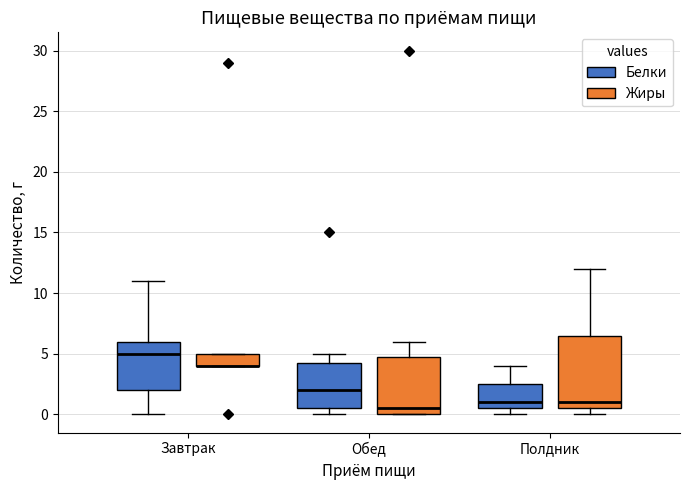

Reading left to right, transcribe this box plot: for each box, give where its median line is, the range the box spans, and where its two whiskers end, as read against the y-axis. The values are not printed on the chart, so give them approximately, as read against the axis.

Завтрак (Белки): median 5.0, box 2.0 to 6.0, whiskers 0.0 to 11.0
Завтрак (Жиры): median 4.0 (drawn on the box's lower edge), box 4.0 to 5.0, whiskers 4.0 to 5.0
Обед (Белки): median 2.0, box 0.5 to 4.5, whiskers 0.0 to 5.0
Обед (Жиры): median 0.5, box 0.0 to 5.0, whiskers 0.0 to 6.0
Полдник (Белки): median 1.0, box 0.5 to 2.5, whiskers 0.0 to 4.0
Полдник (Жиры): median 1.0, box 0.5 to 6.5, whiskers 0.0 to 12.0